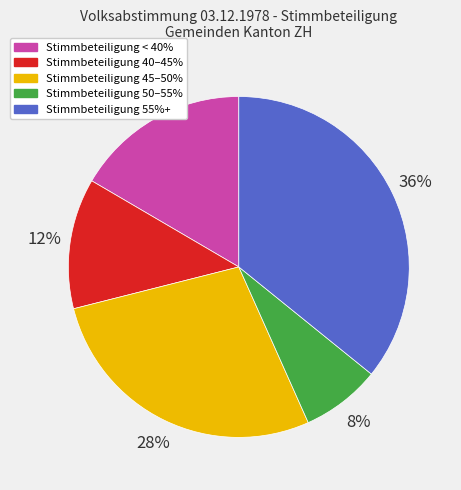

Which has a higher value, Stimmbeteiligung 50–55% or Stimmbeteiligung 45–50%?

Stimmbeteiligung 45–50%